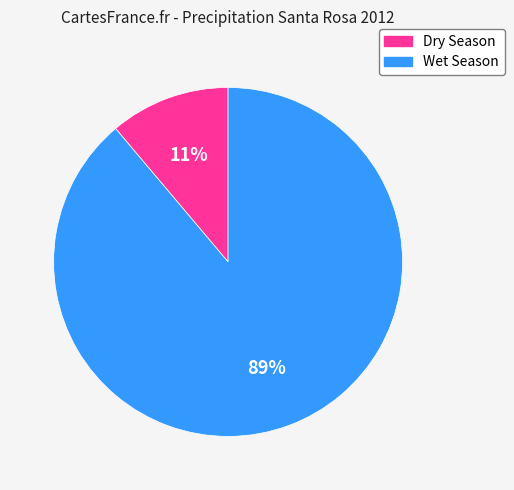

To the nearest percent, what is the average slice percentage?

50%